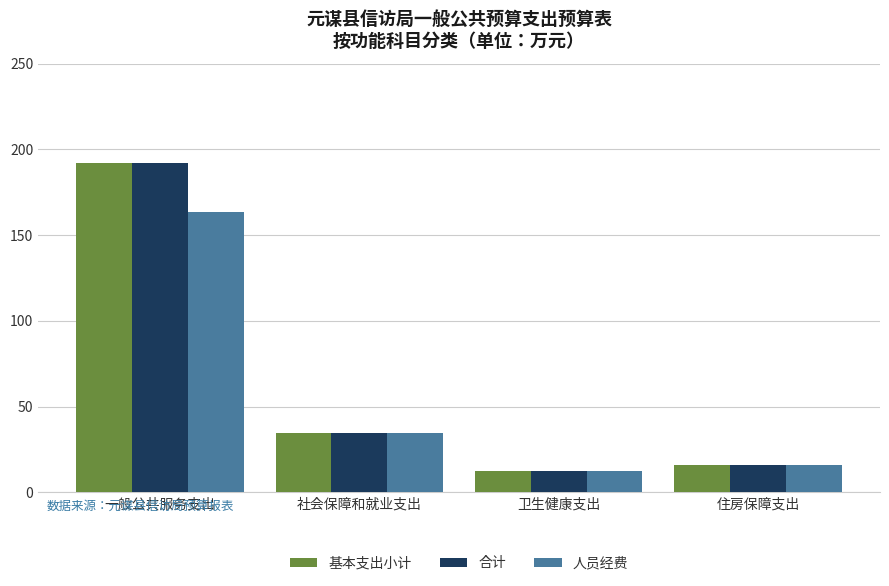

Which label corresponds to the smallest value in the chart?

卫生健康支出